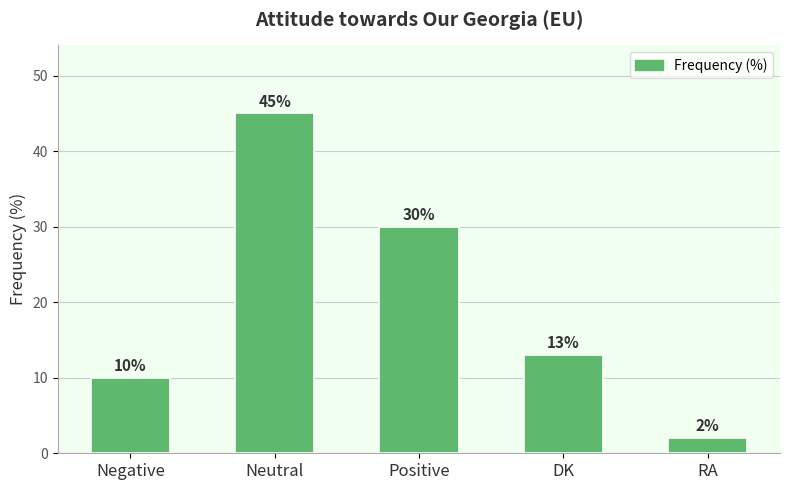

List the labels in order of value, smallest first.

RA, Negative, DK, Positive, Neutral